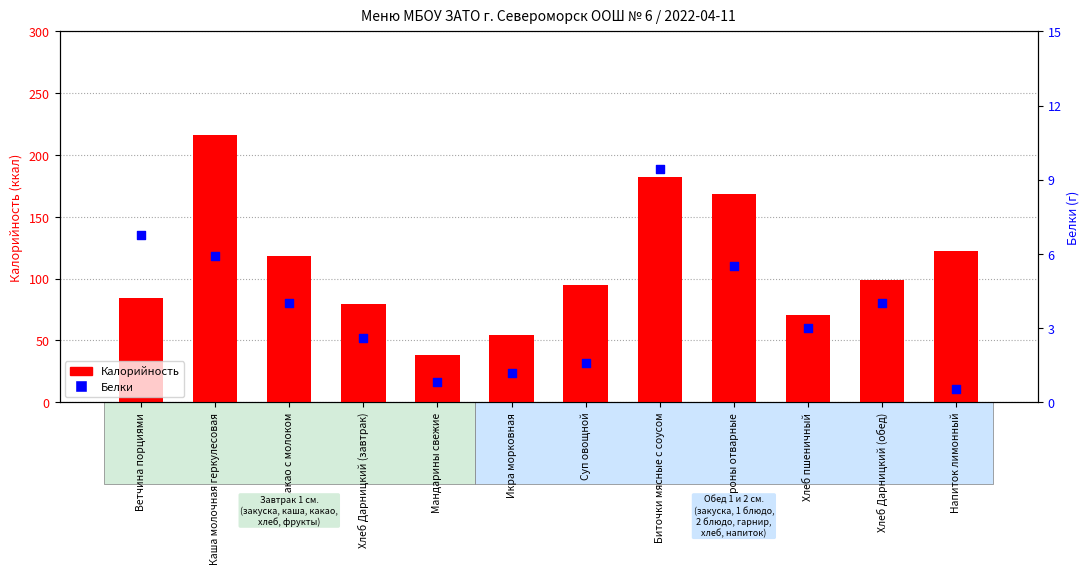

At how many categories does at least one series exceed 183?

1